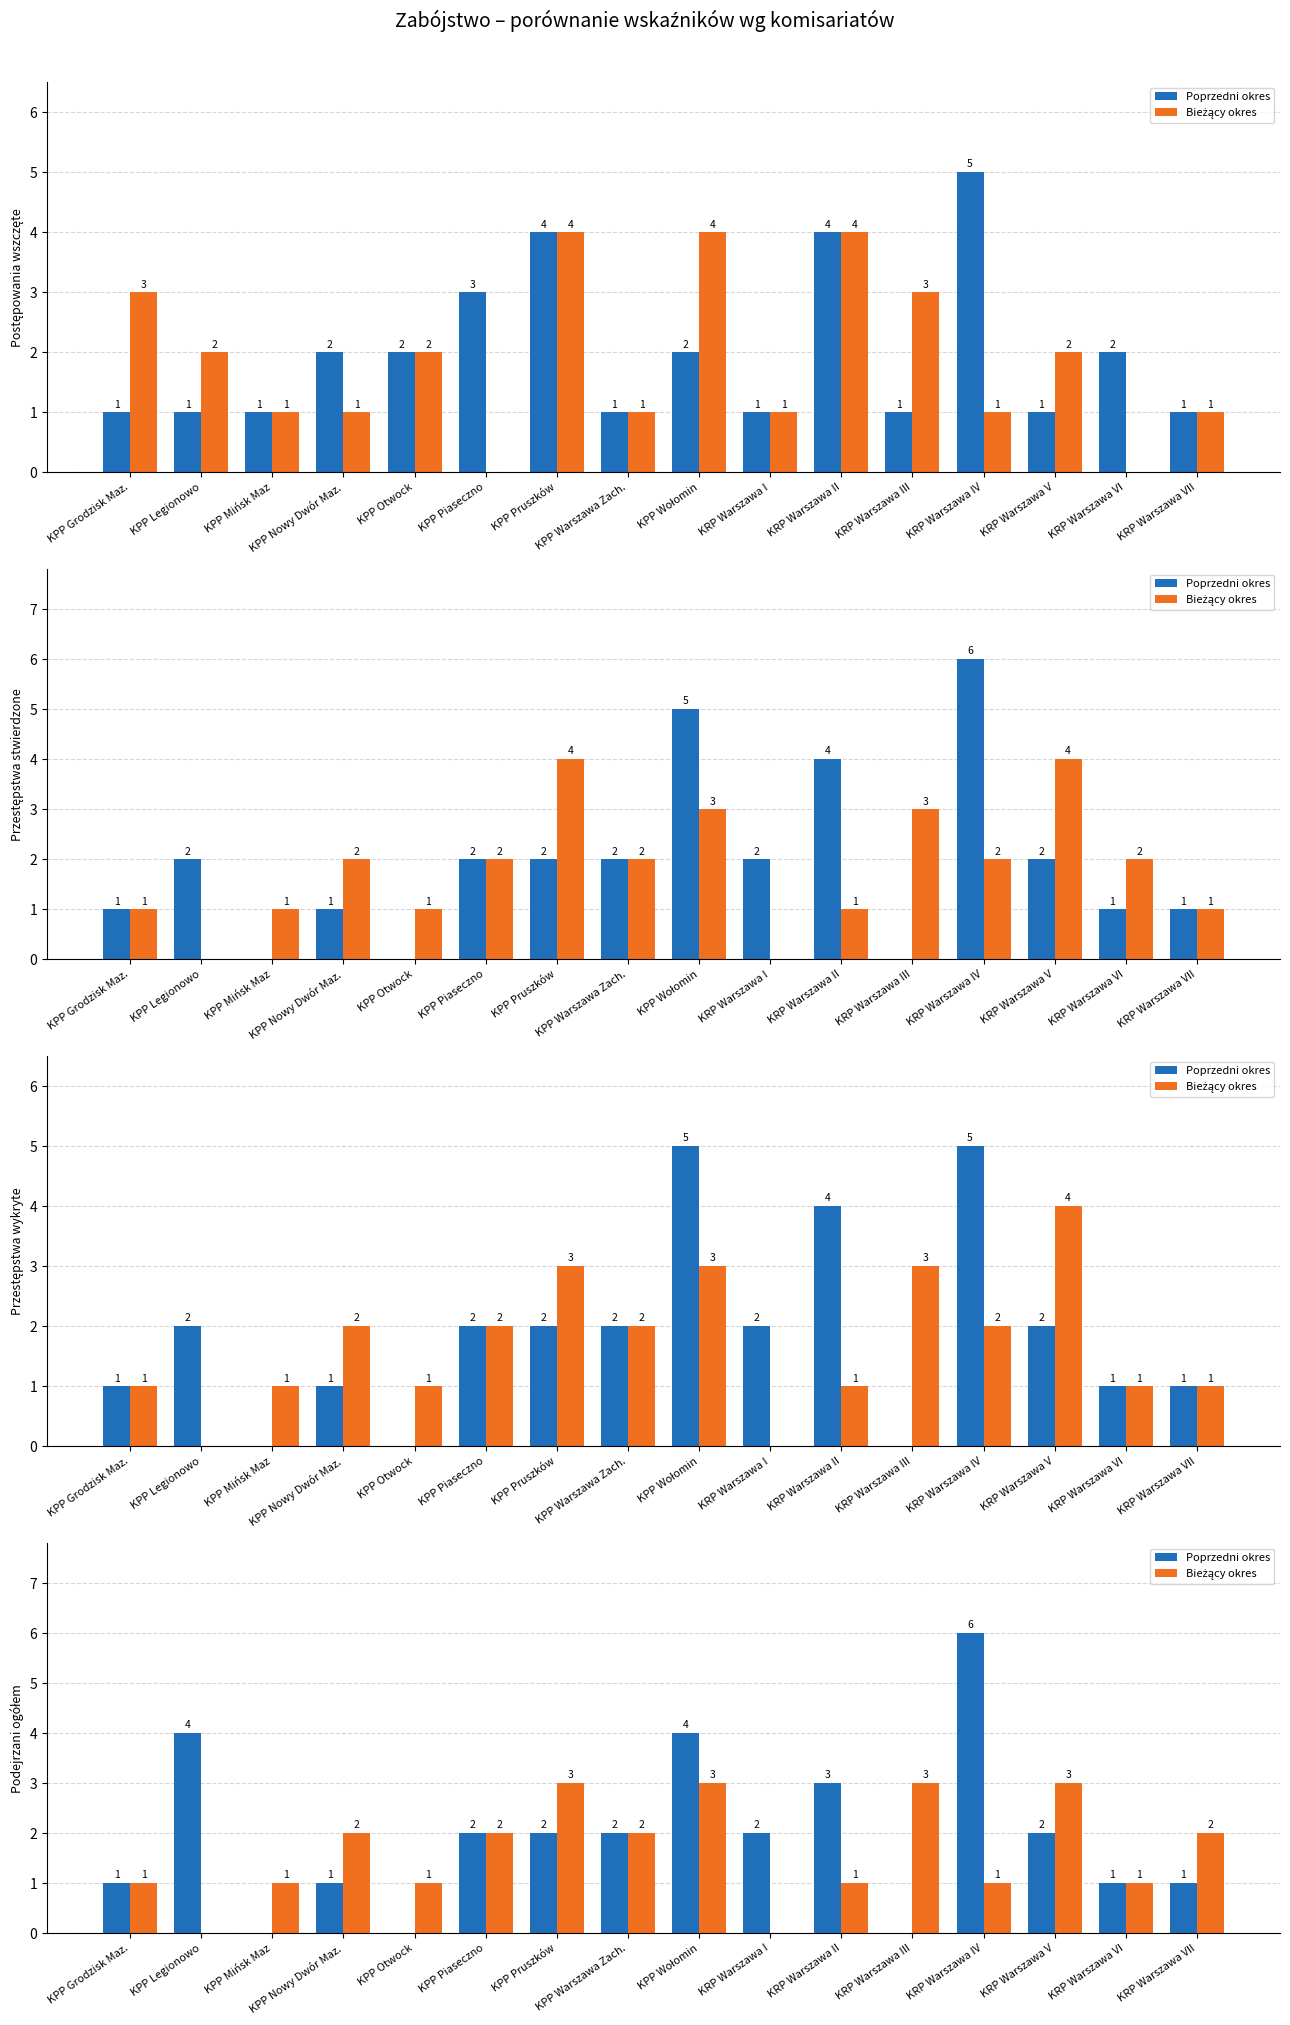

Reading right to left, extract all data points from this chart.

Poprzedni okres: 1	1	2	6	0	3	2	4	2	2	2	0	1	0	4	1
Bieżący okres: 2	1	3	1	3	1	0	3	2	3	2	1	2	1	0	1